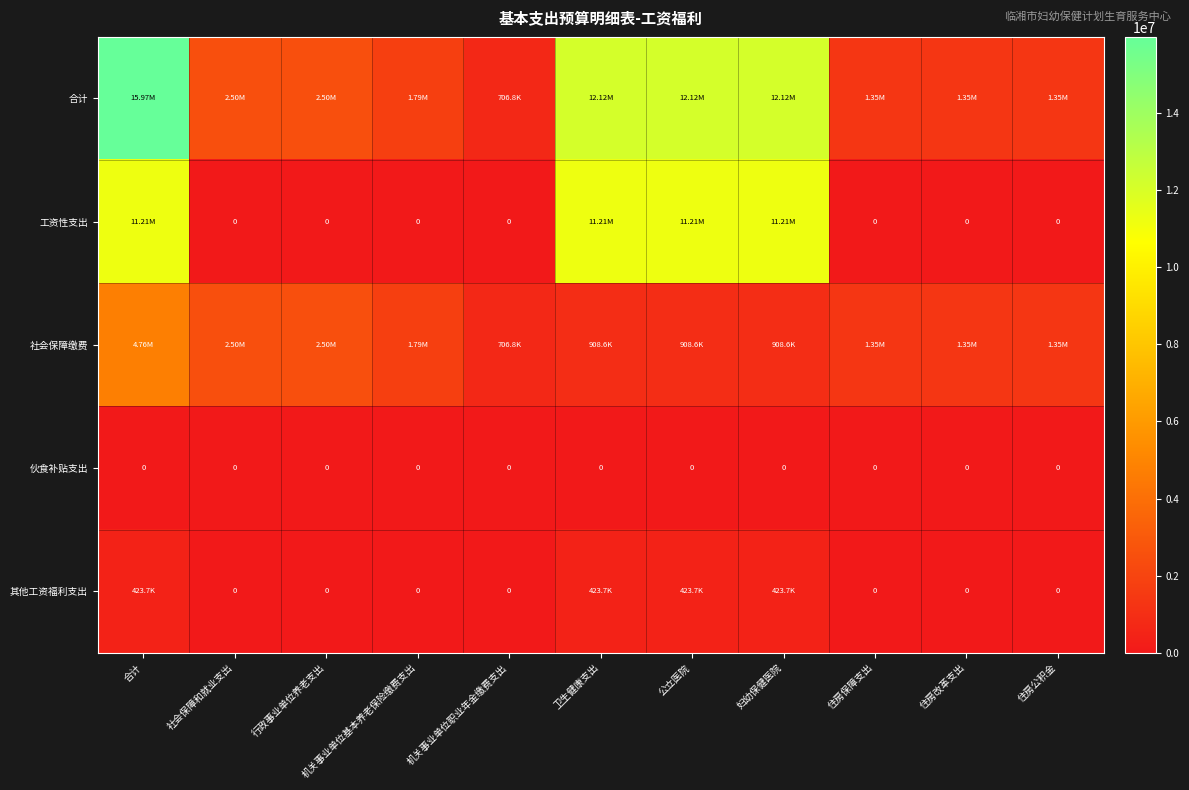

What is the total value across all series at 社会保障和就业支出?

5001865.0